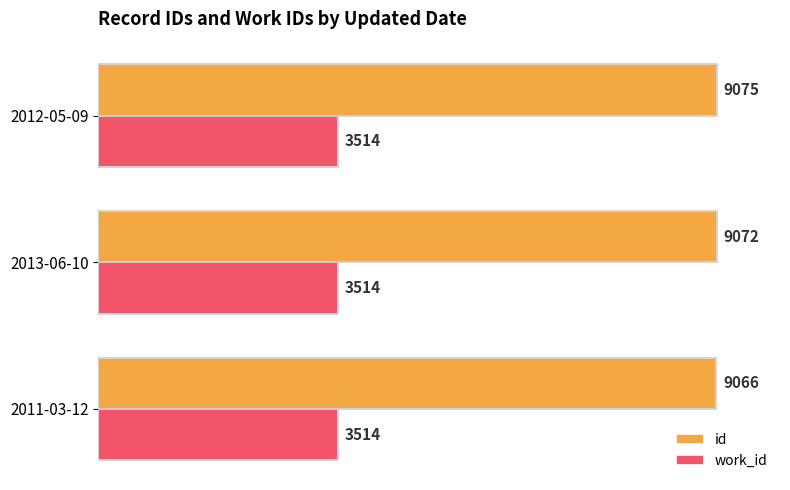

Which series has the largest total across all categories?

id